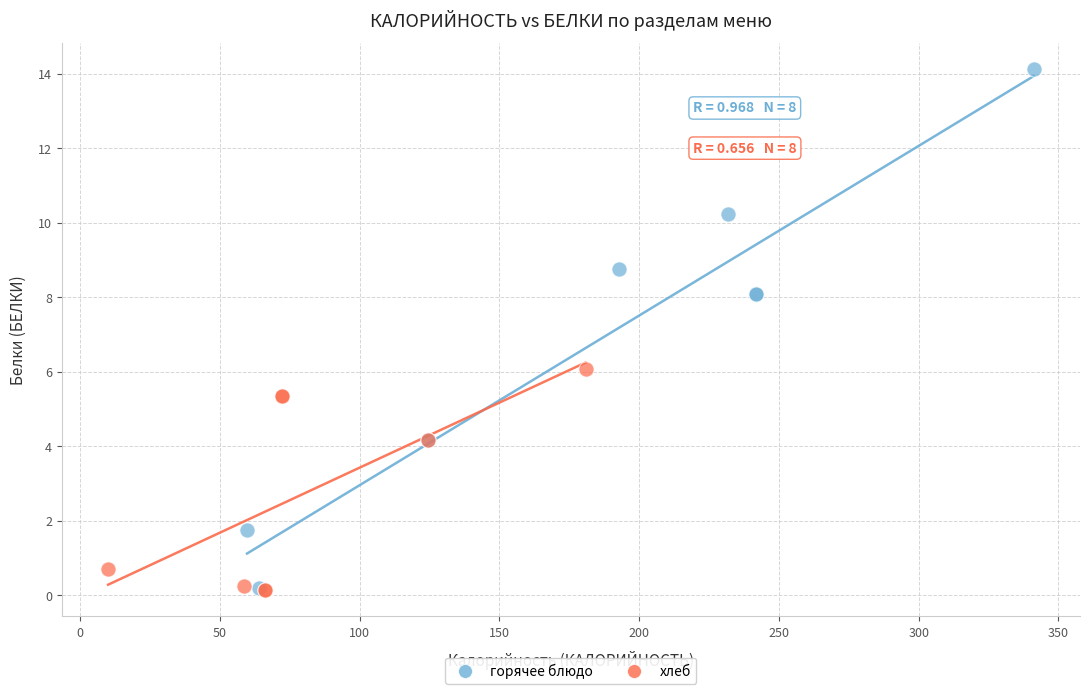

Which series has the largest Y range (max minus min)?

горячее блюдо